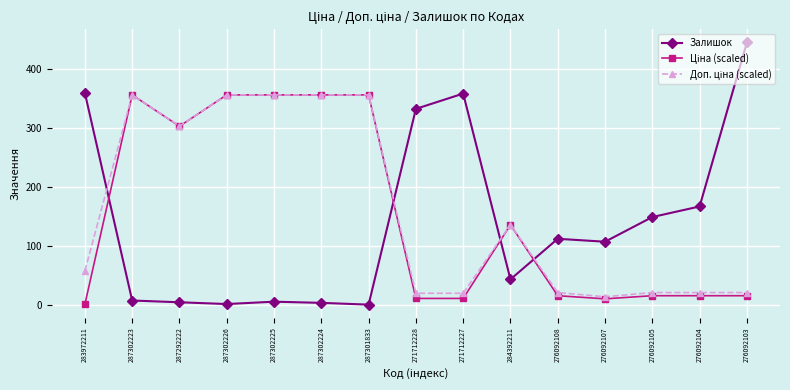

What position from the right is 287301833?

9